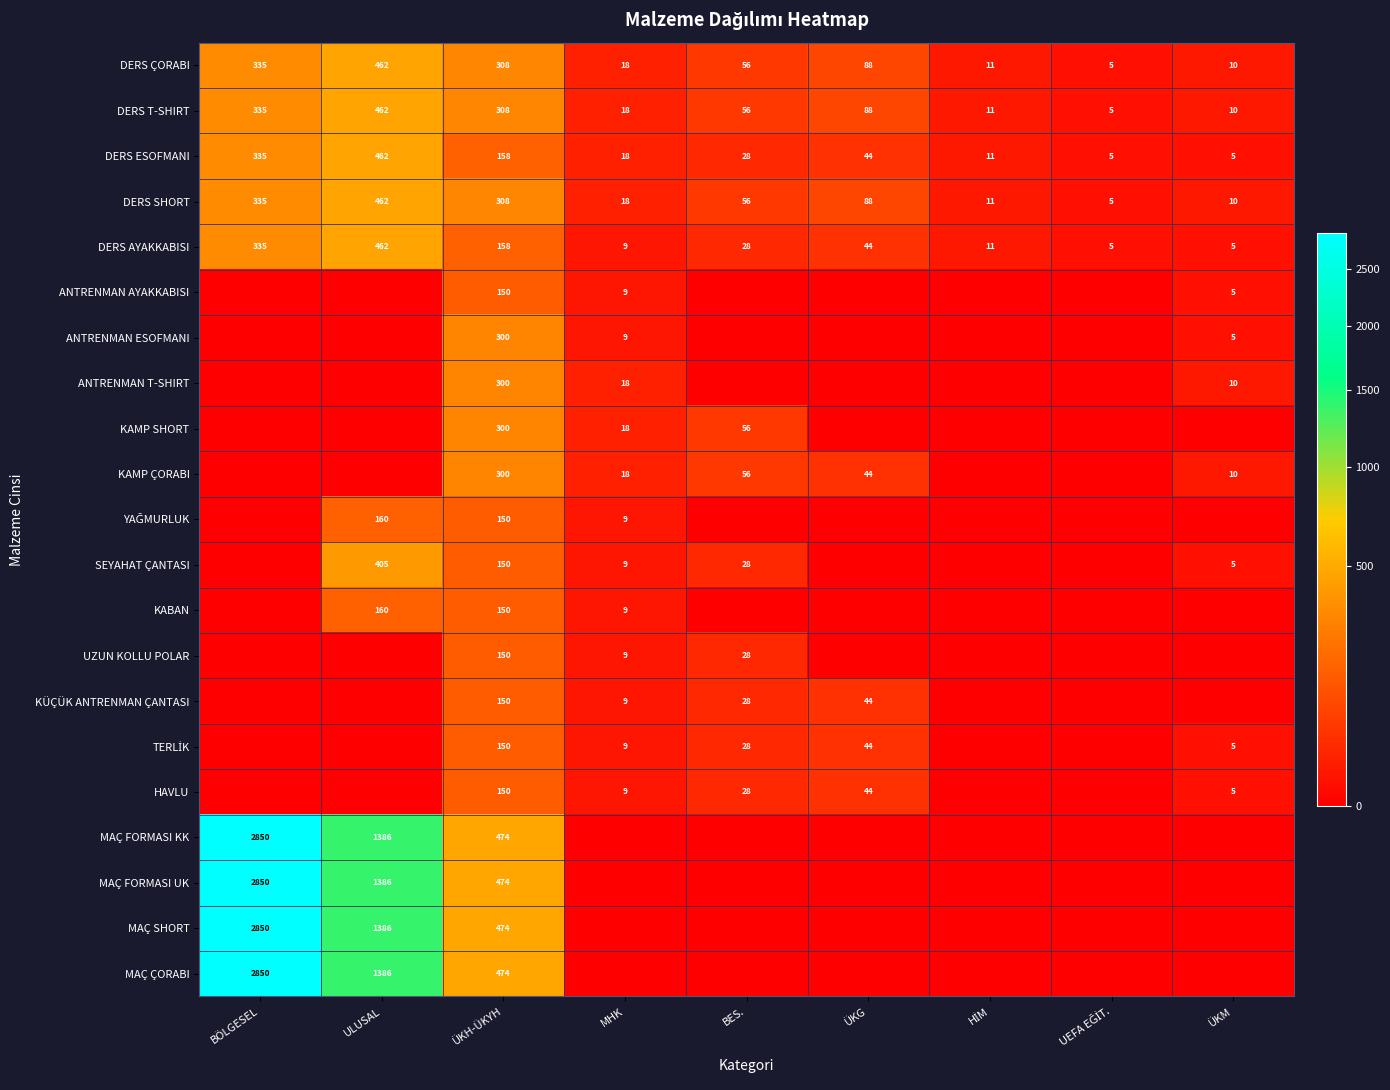

What is the highest value of the DERS T-SHIRT series?

462